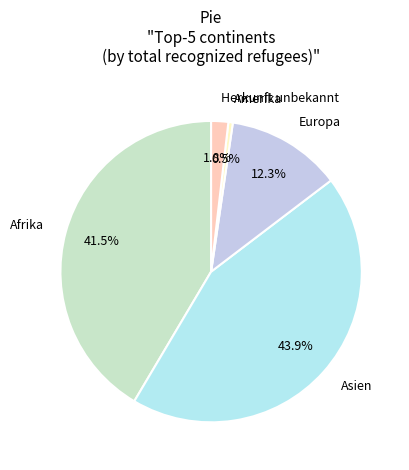

To the nearest percent, what is the difference between the largest and smallest slice percentages?

43%